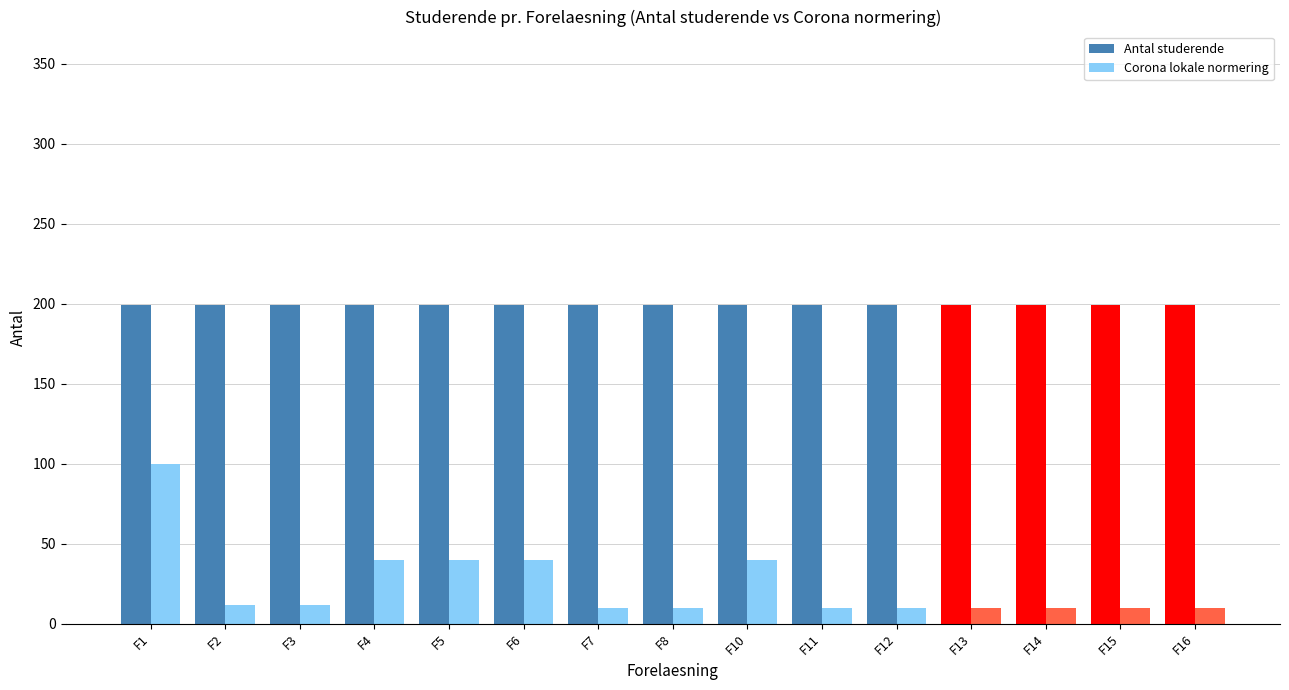

Rank the series by their maximum value, from lowest to highest.

Corona lokale normering, Antal studerende